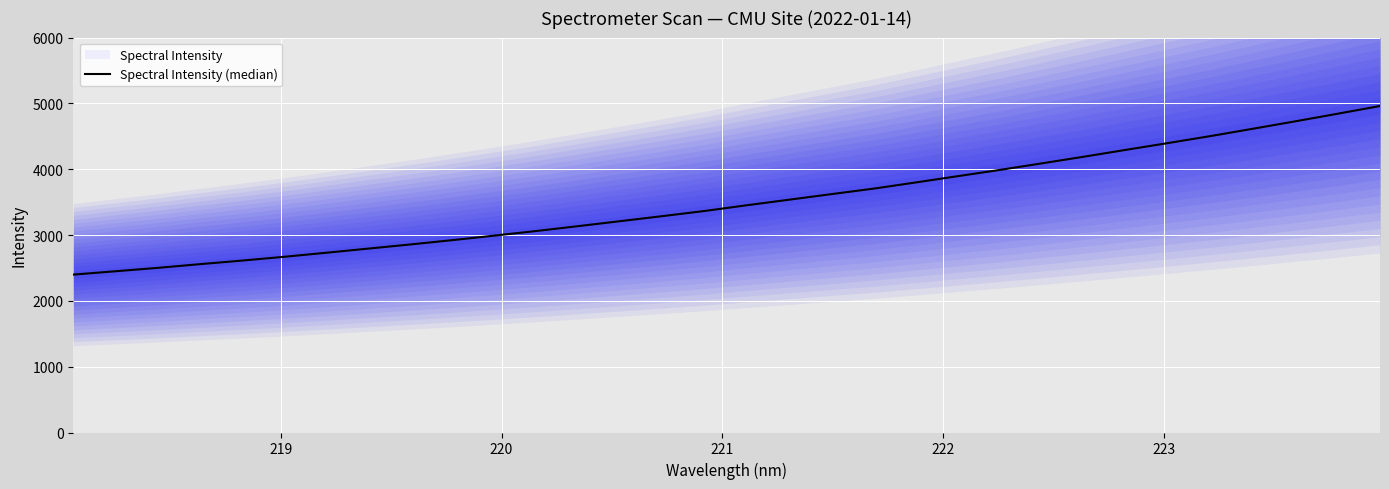

Does the chart display data point markers on the line(s)?

No